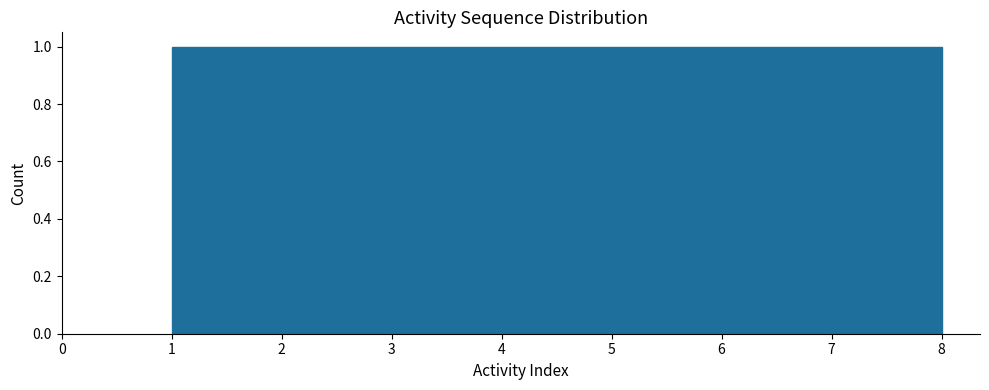

What is the height of the bar covering 5.4 to 6.3 on the x-axis? Neither the bar edges nor the heights are printed on the chart, so give them approximately, as read against the axes.

1